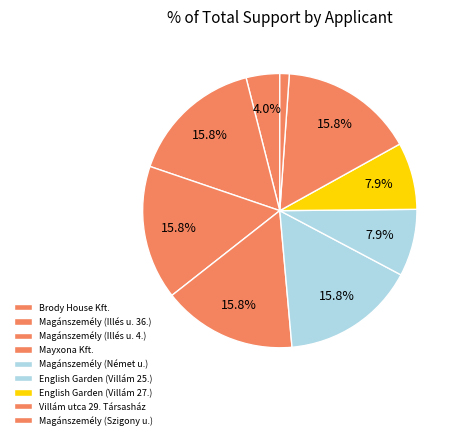

What percentage is the Villám utca 29. Társasház slice, to the nearest percent?

16%